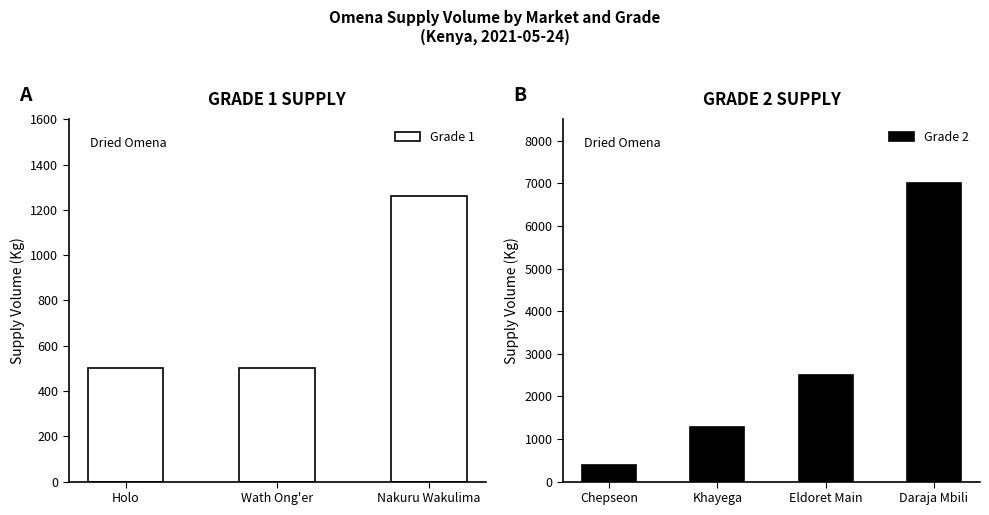

What is the highest value of the Grade 2 series?

7000